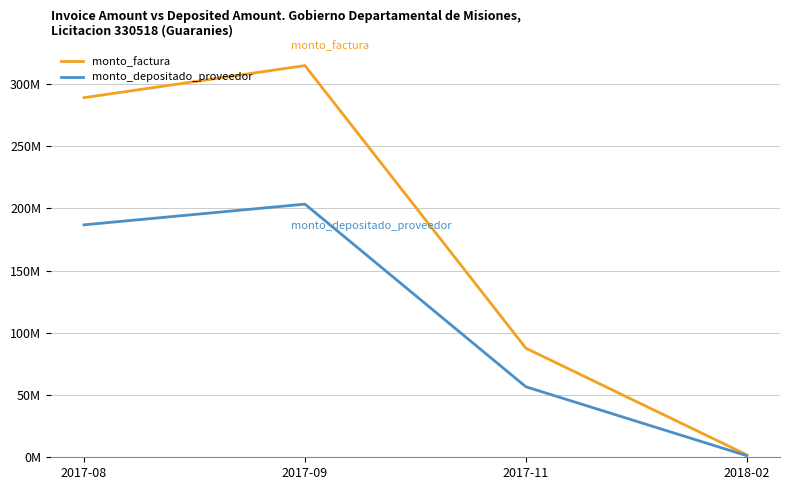

Does the chart have visible grid lines?

Yes